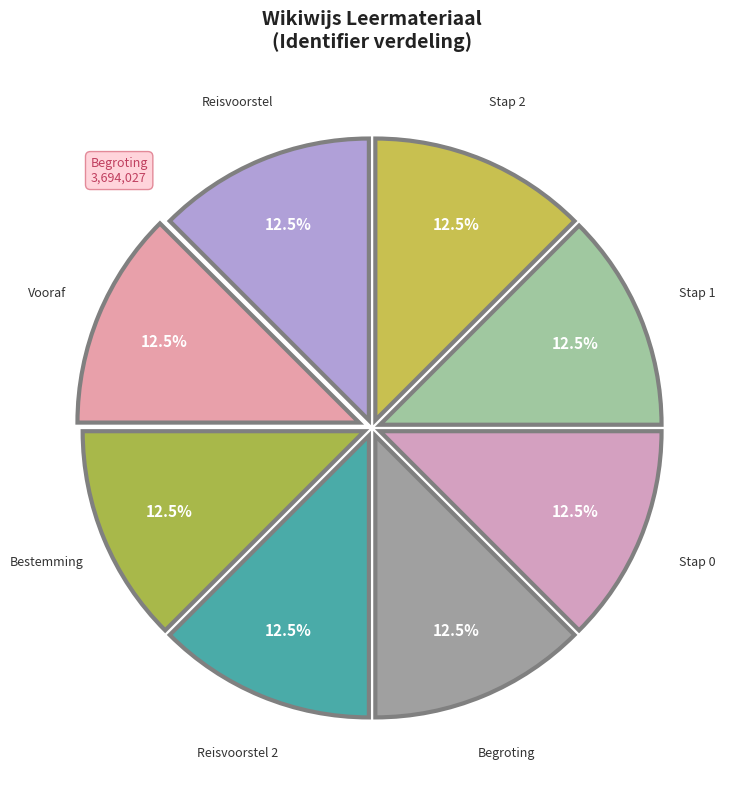

How many segments does this pie chart have?

8